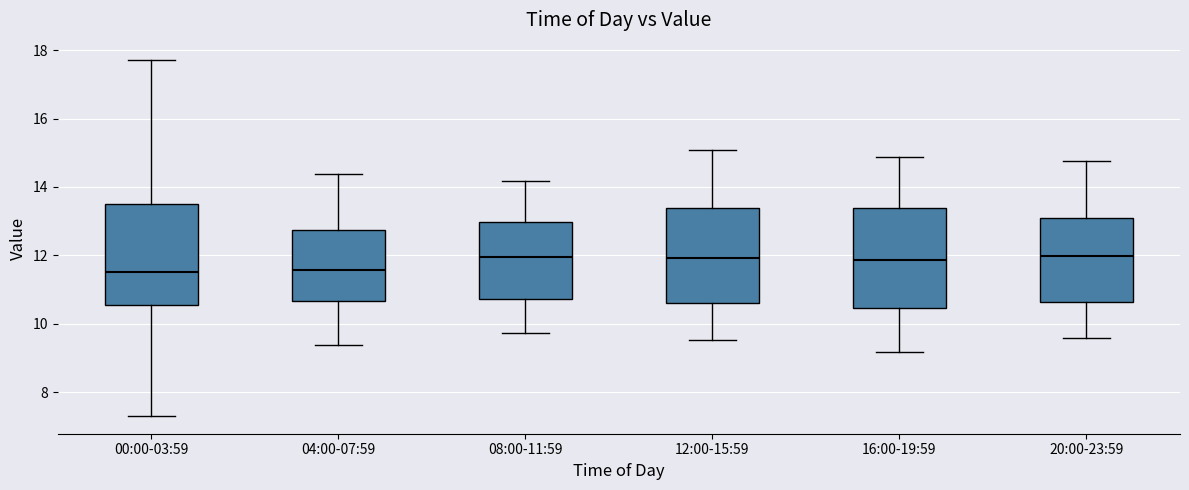

Where is the upper edge of the box for 12:00-15:59 on the y-axis? The values are not printed on the chart, so give them approximately, as read against the axis.

13.4